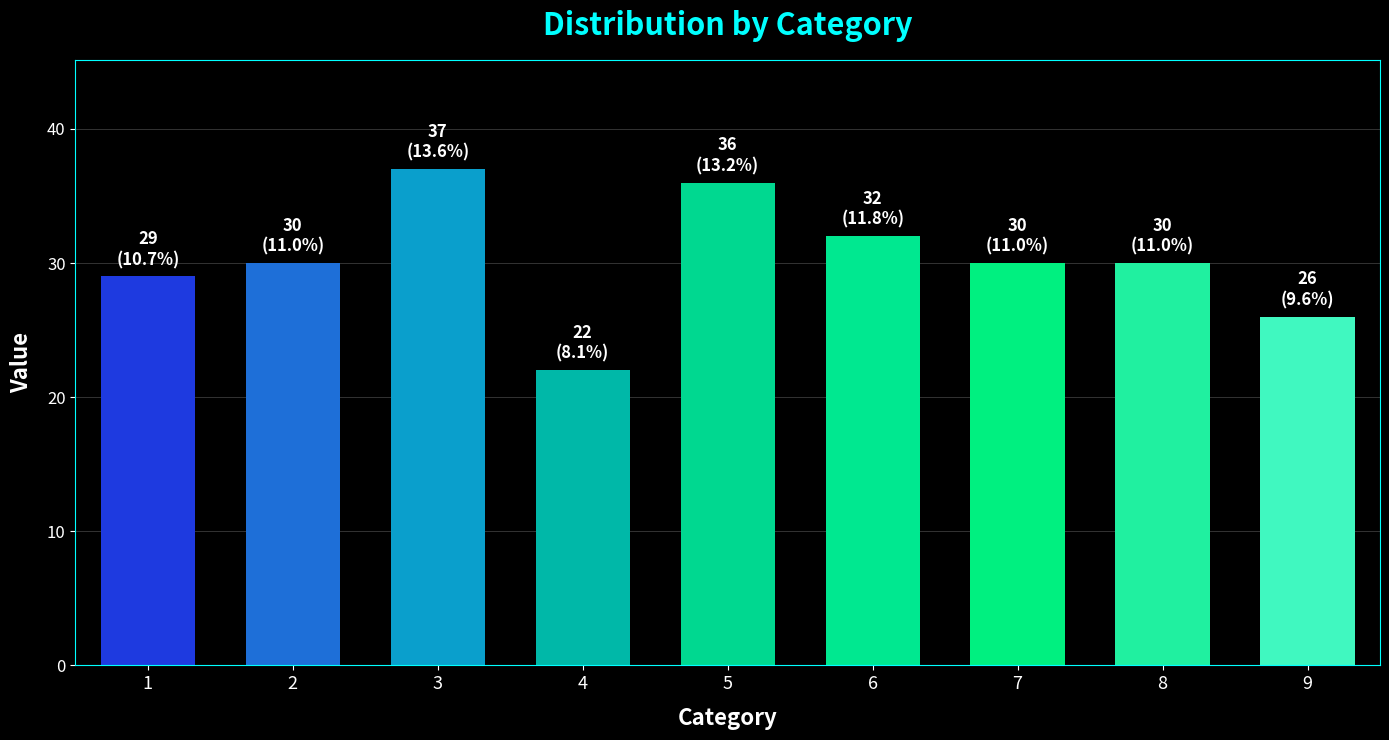

Does the chart contain any negative values?

No